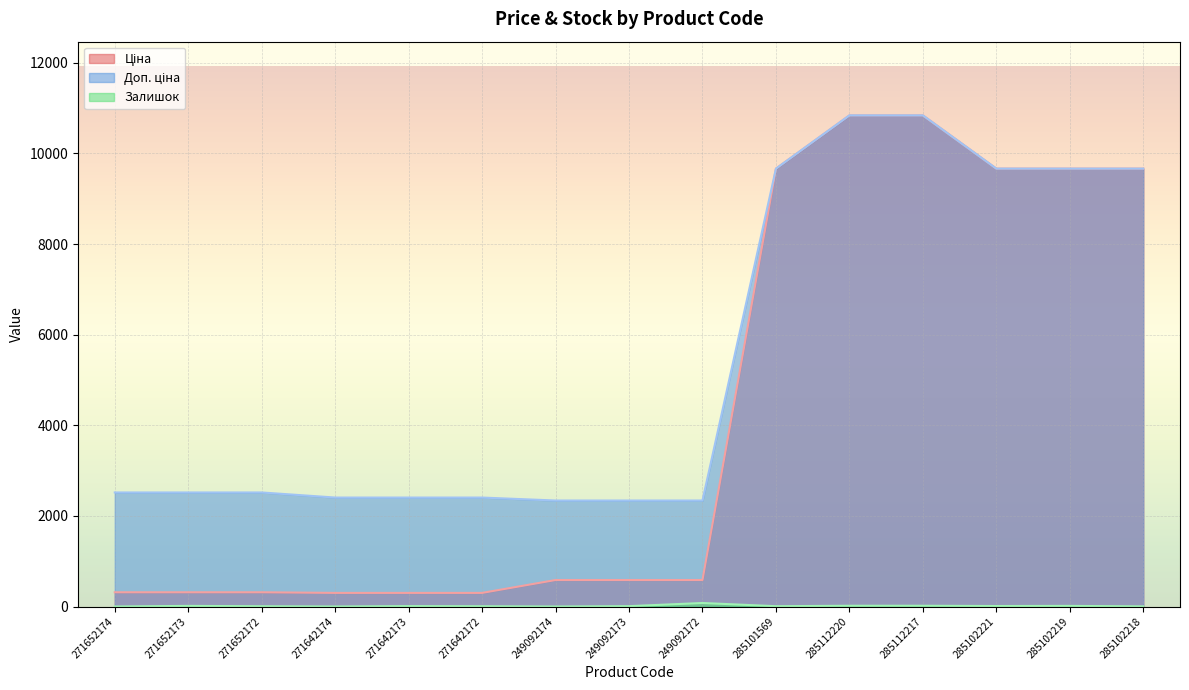

Where is Ціна nearest to the value 5570?

285101569